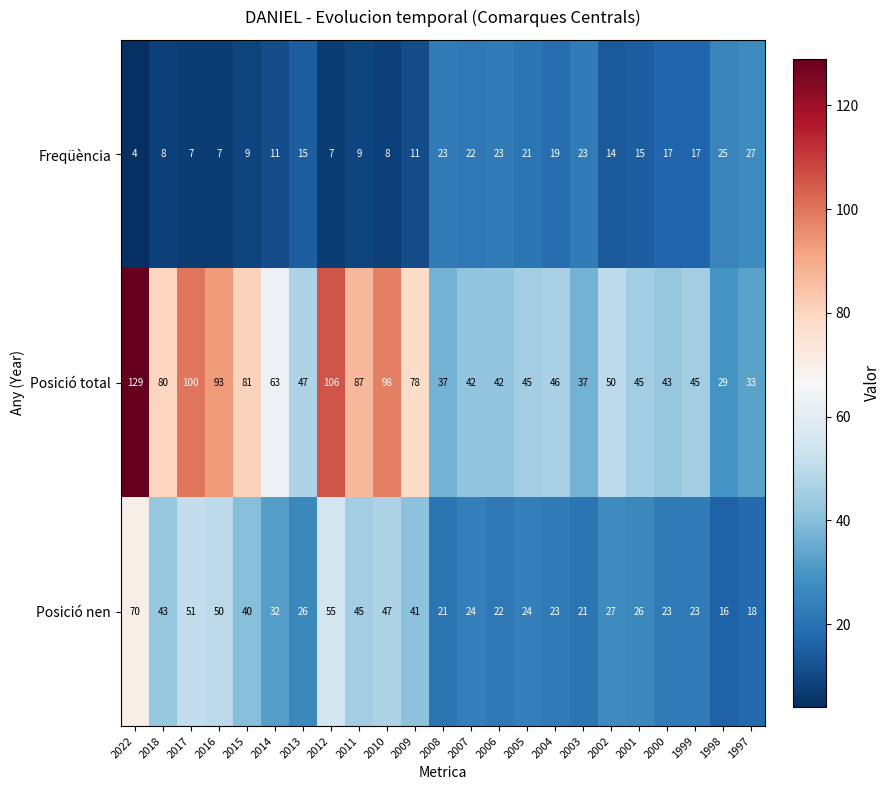

What is the difference between the maximum and second lowest values in the Posició nen series?

52